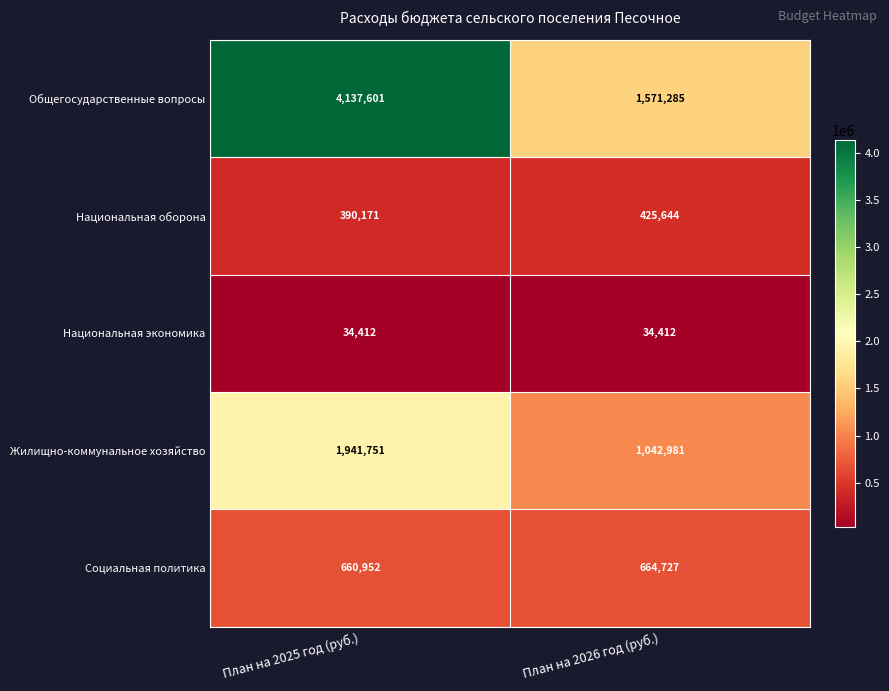

What is the difference between the Жилищно-коммунальное хозяйство values at План на 2025 год (руб.) and План на 2026 год (руб.)?

898770